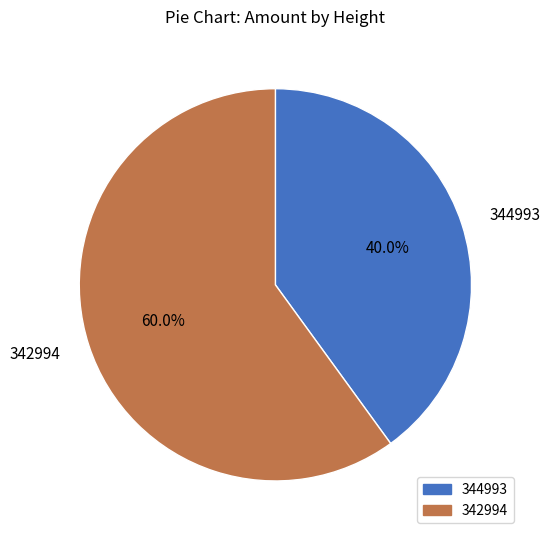

What is the ratio of the value at 344993 to the value at 342994?

0.7